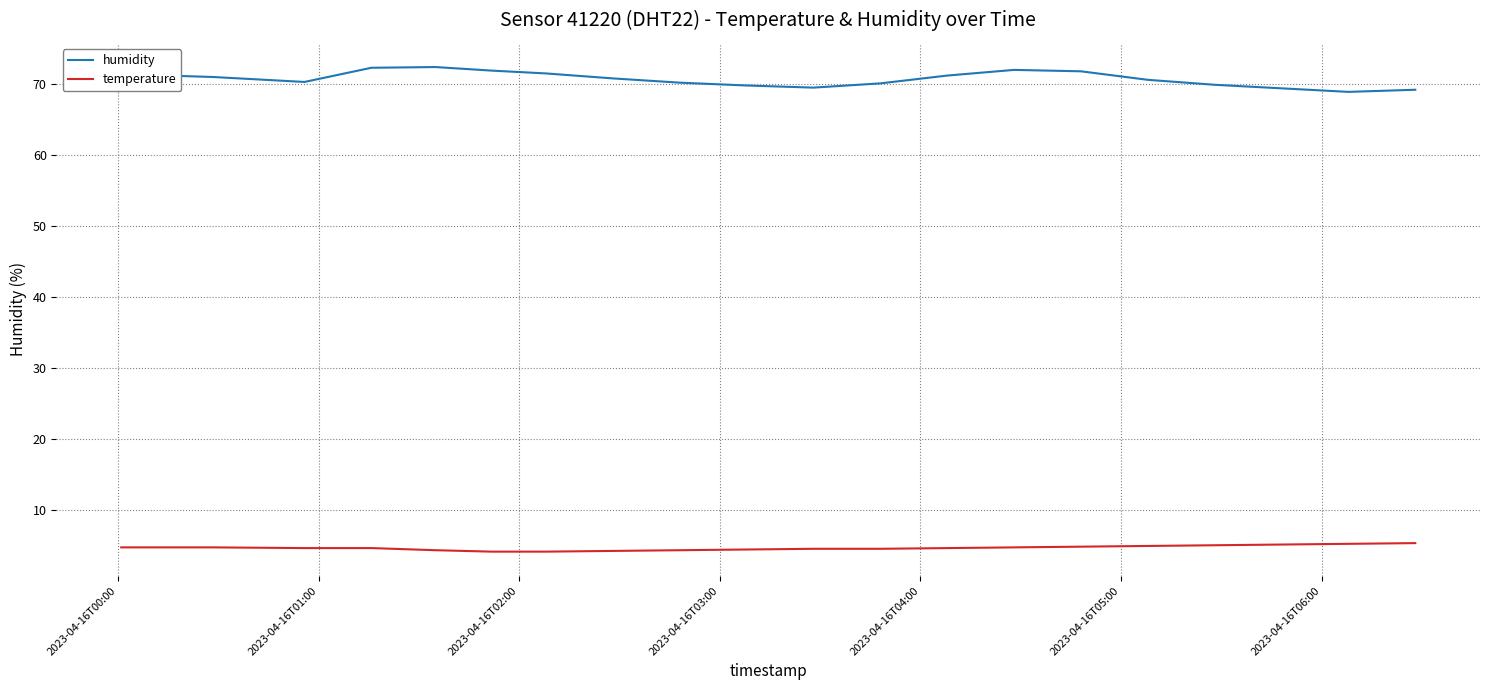

Rank the series by their average value, from lowest to highest.

temperature, humidity